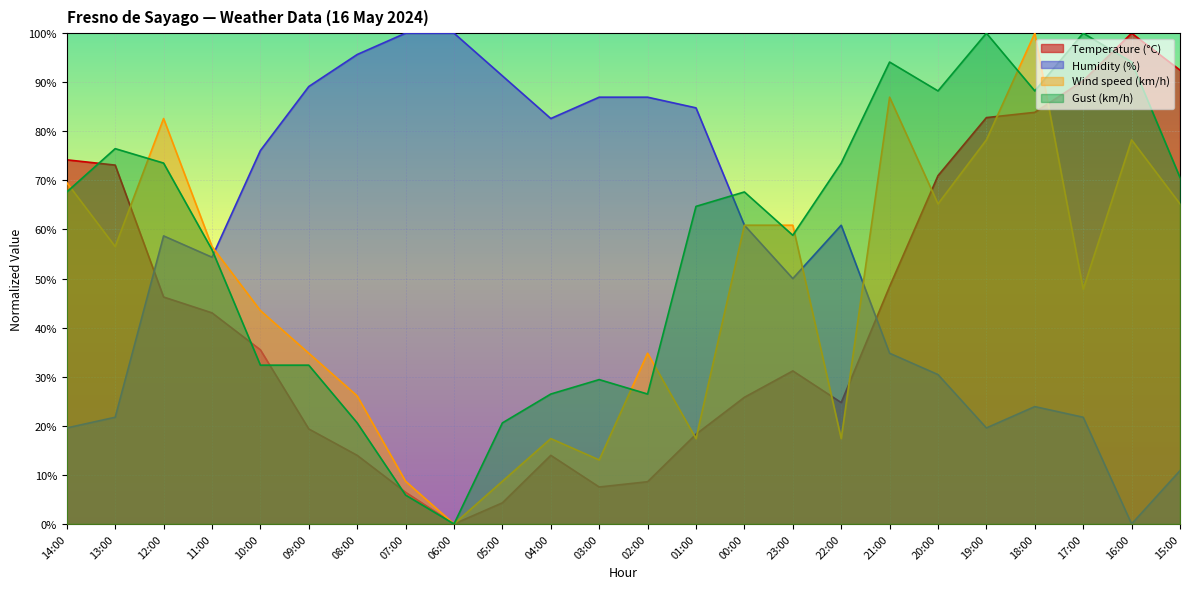

Rank the series by their maximum value, from lowest to highest.

Temperature (°C), Humidity (%), Wind speed (km/h), Gust (km/h)